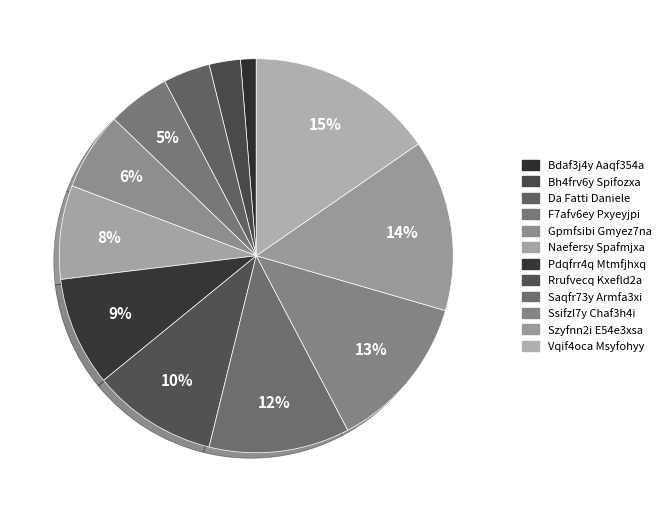

Does Bdaf3j4y Aaqf354a account for over 50% of the chart?

No